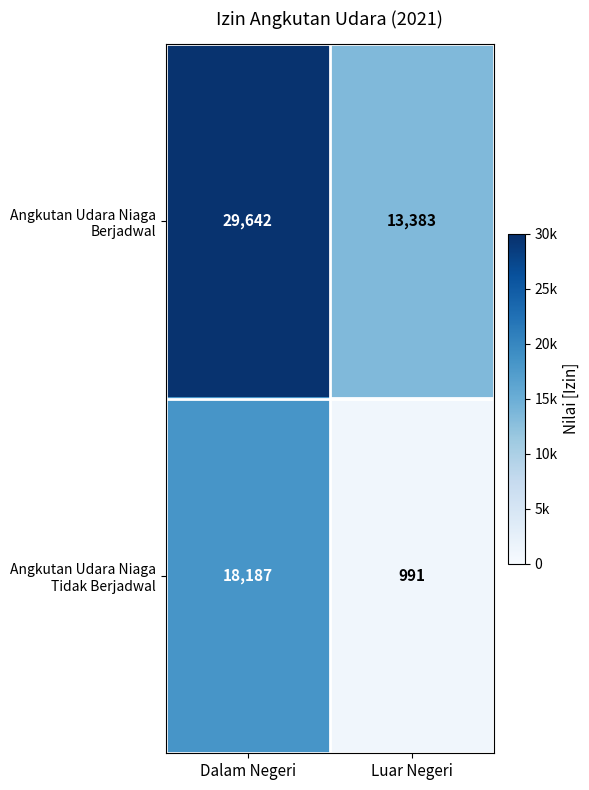

At how many categories does at least one series exceed 15959?

1